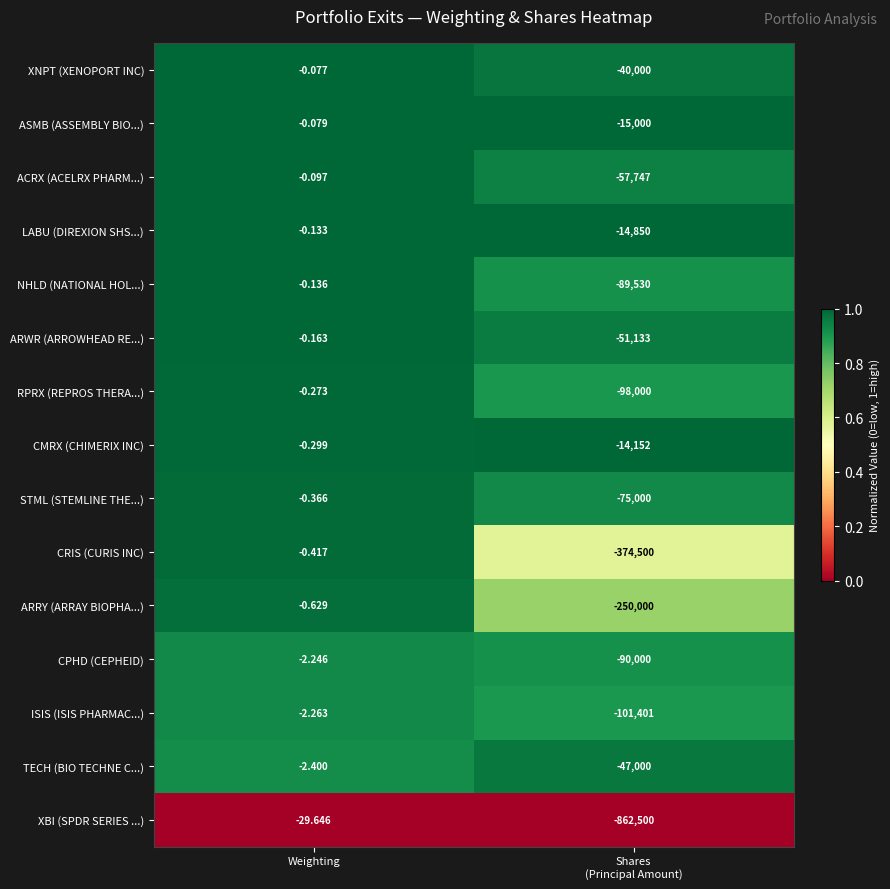

List the series in order of their peak value, lowest first.

XBI (SPDR SERIES ...), TECH (BIO TECHNE C...), ISIS (ISIS PHARMAC...), CPHD (CEPHEID), ARRY (ARRAY BIOPHA...), CRIS (CURIS INC), STML (STEMLINE THE...), CMRX (CHIMERIX INC), RPRX (REPROS THERA...), ARWR (ARROWHEAD RE...), NHLD (NATIONAL HOL...), LABU (DIREXION SHS...), ACRX (ACELRX PHARM...), ASMB (ASSEMBLY BIO...), XNPT (XENOPORT INC)